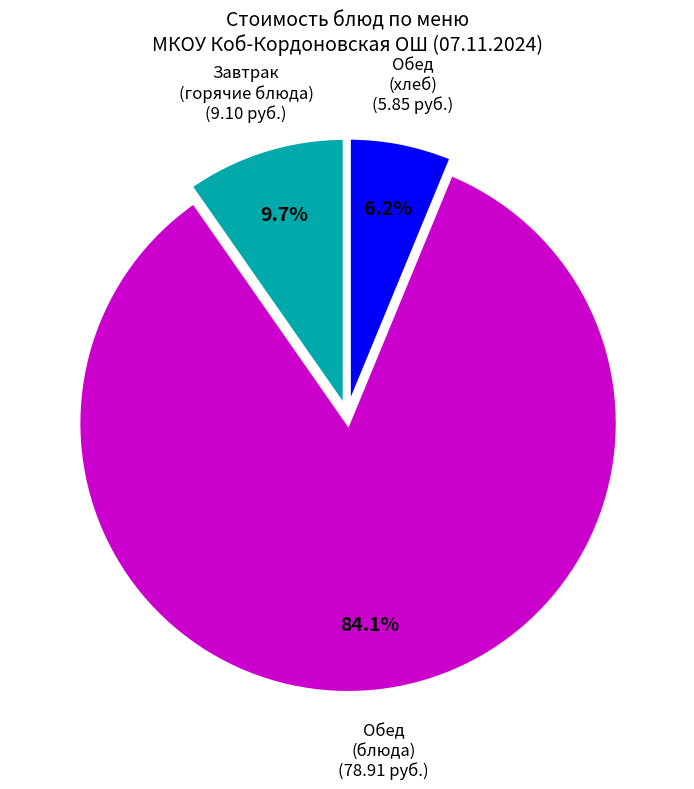

Does any single category account for the majority?

Yes